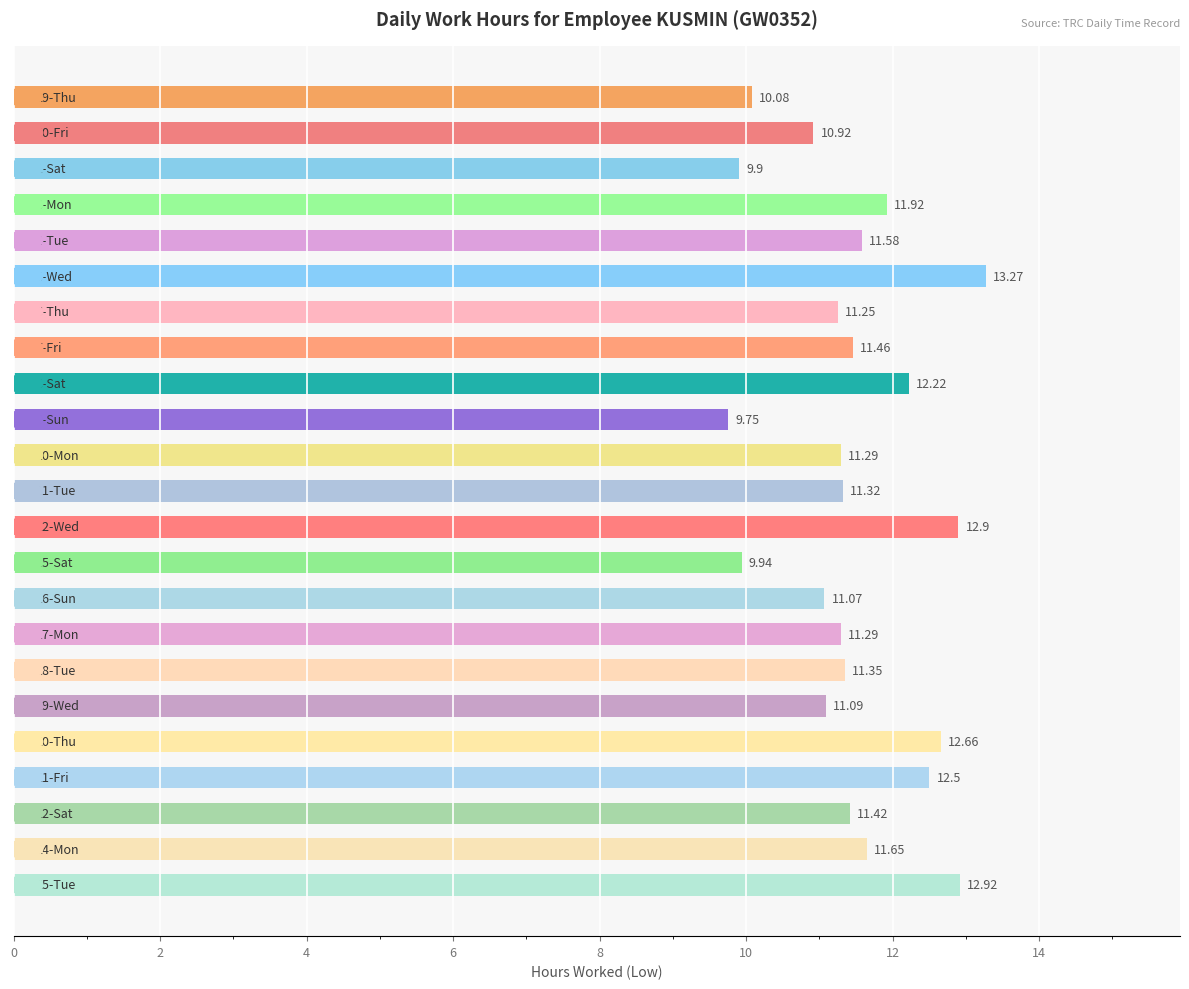

What is the difference between the maximum and minimum values?

3.5